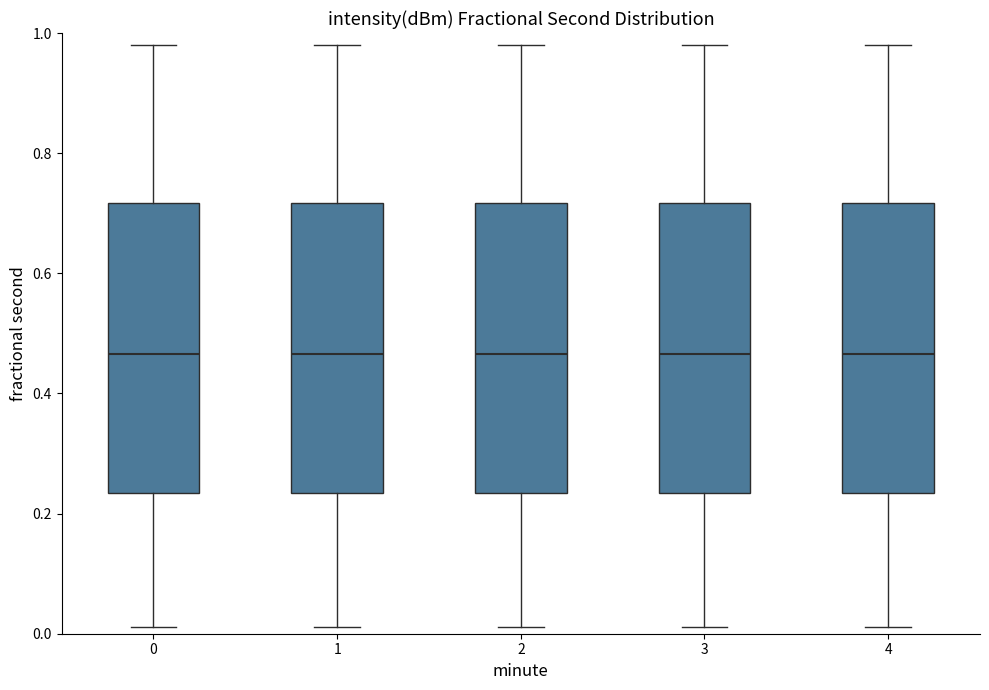

Reading left to right, transcribe this box plot: for each box, give where its median line is, the range the box spans, and where its two whiskers end, as read against the y-axis. The values are not printed on the chart, so give them approximately, as read against the axis.

0: median 0.46, box 0.24 to 0.72, whiskers 0.02 to 0.98
1: median 0.46, box 0.24 to 0.72, whiskers 0.02 to 0.98
2: median 0.46, box 0.24 to 0.72, whiskers 0.02 to 0.98
3: median 0.46, box 0.24 to 0.72, whiskers 0.02 to 0.98
4: median 0.46, box 0.24 to 0.72, whiskers 0.02 to 0.98